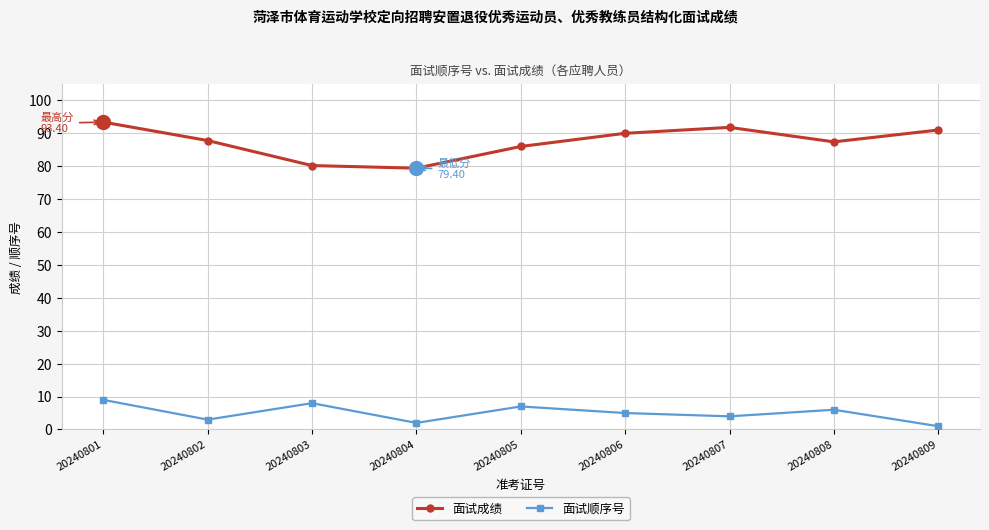

What is the difference between the second highest and minimum values in the 面试成绩 series?

12.4